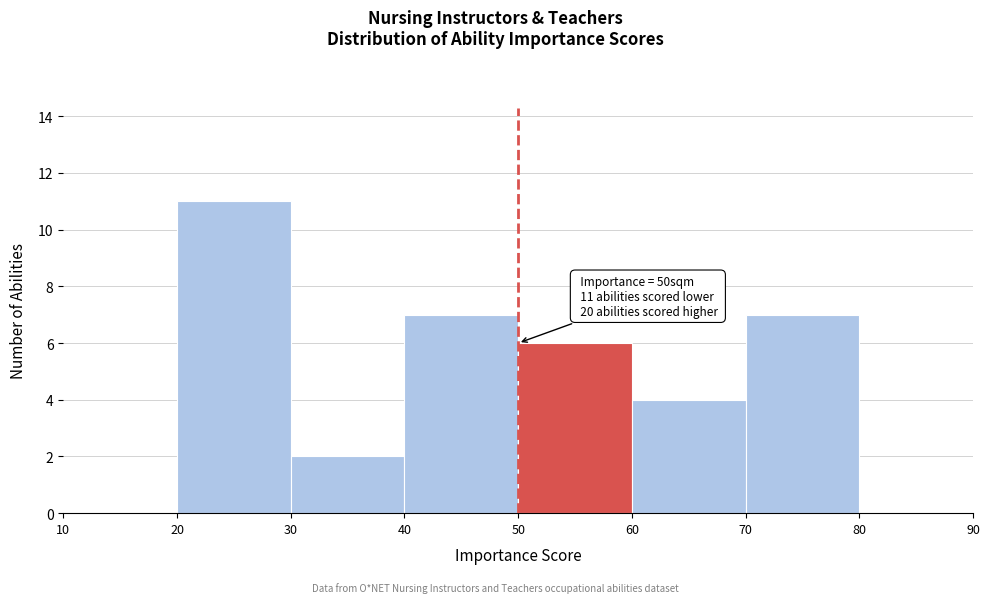

Over which range of the x-axis is the bar tallest?

20 to 30